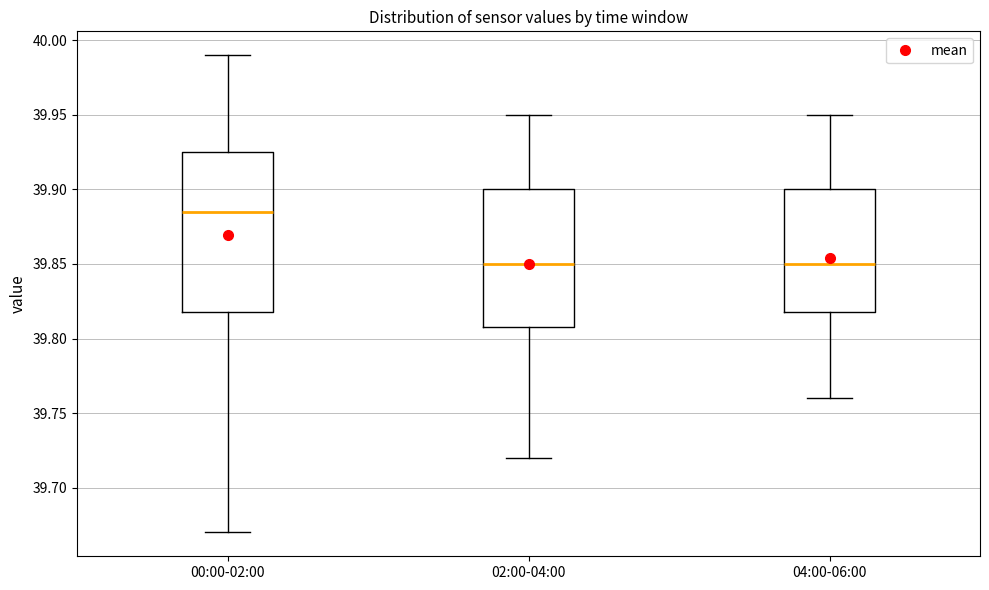

Reading left to right, read every box against the y-axis: the position of its median line, the range the box covers, and the ends of its whiskers. The values are not printed on the chart, so give them approximately, as read against the axis.

00:00-02:00: median 39.885, box 39.820 to 39.925, whiskers 39.670 to 39.990
02:00-04:00: median 39.850, box 39.810 to 39.900, whiskers 39.720 to 39.950
04:00-06:00: median 39.850, box 39.820 to 39.900, whiskers 39.760 to 39.950